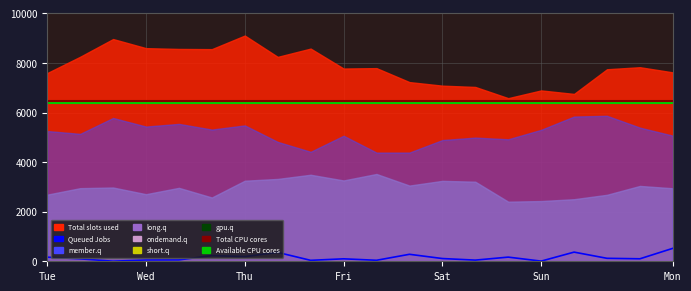

Which category has the lowest value in the Total CPU cores series?

Tue